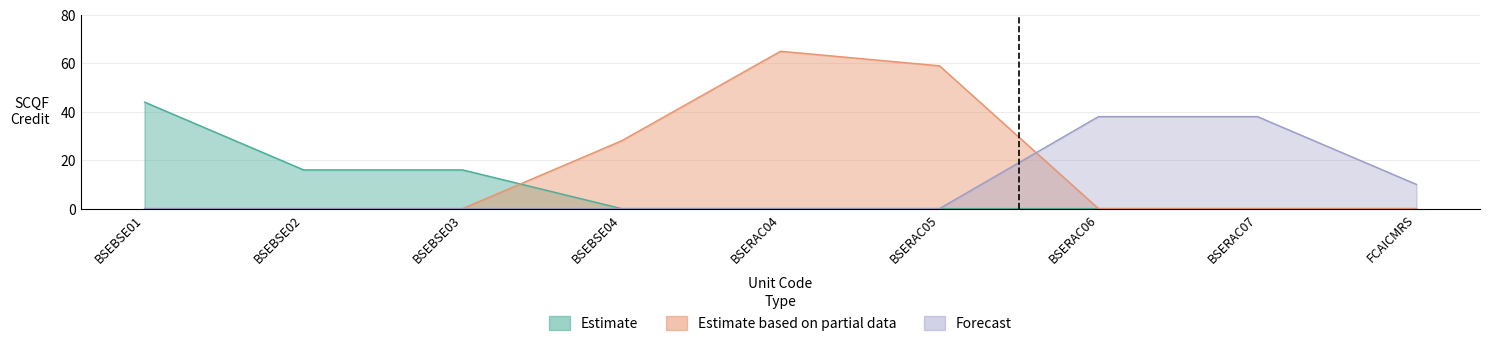

How many values in the Forecast series exceed 0?

3